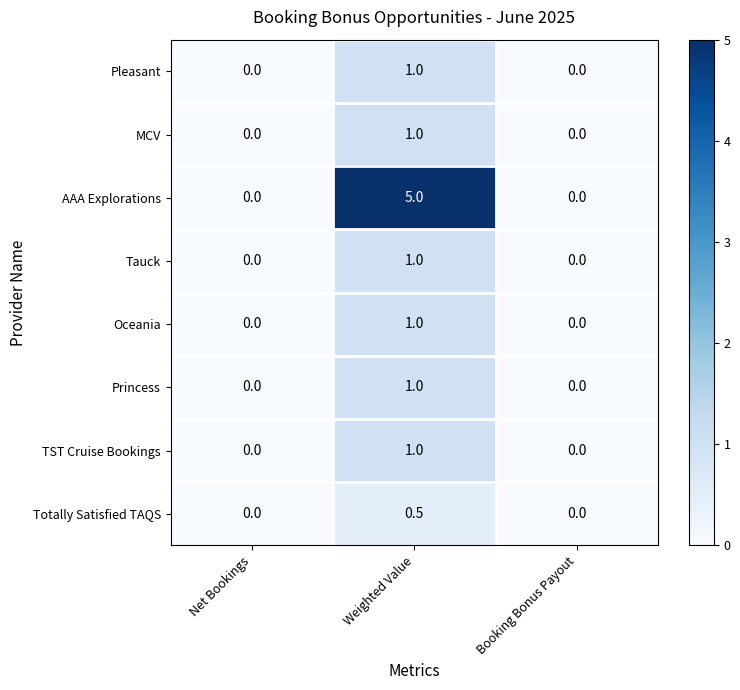

What is the sum of all TST Cruise Bookings values?

1.0